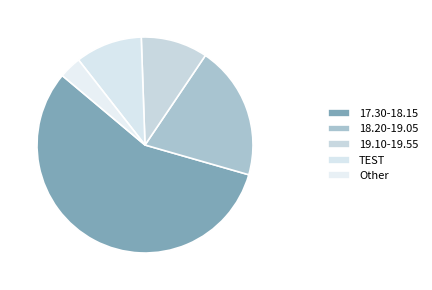

How many segments does this pie chart have?

5